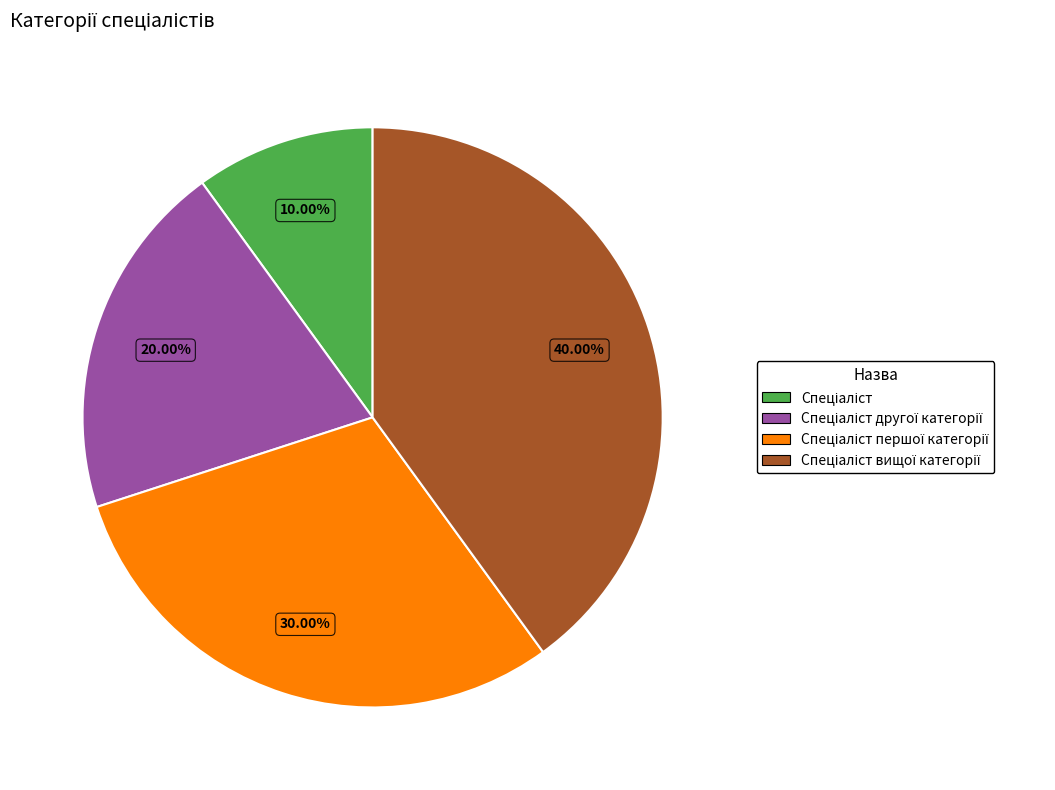

Is there a majority slice in this chart?

No